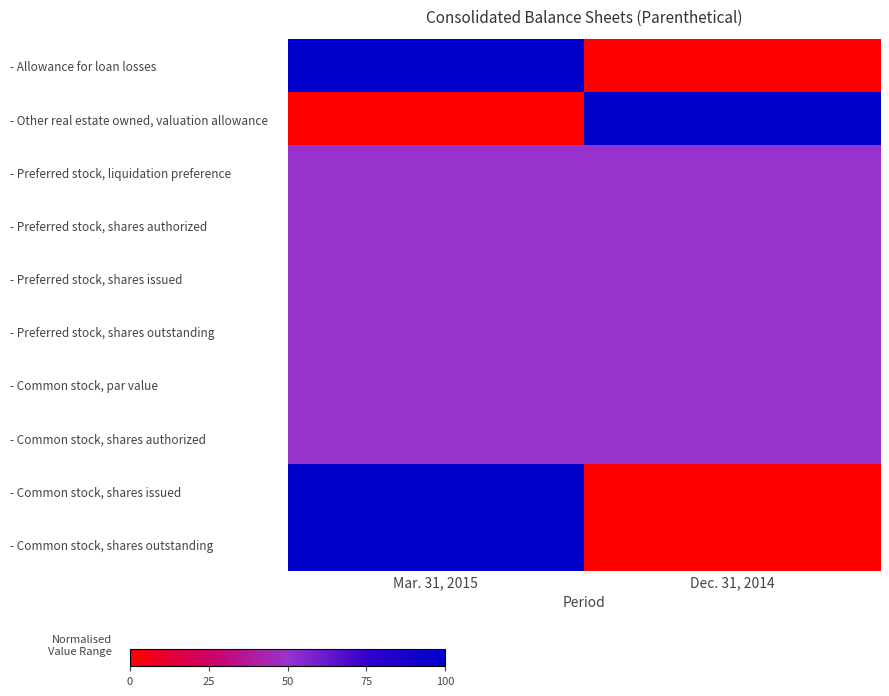

At how many categories does at least one series exceed 0?

2